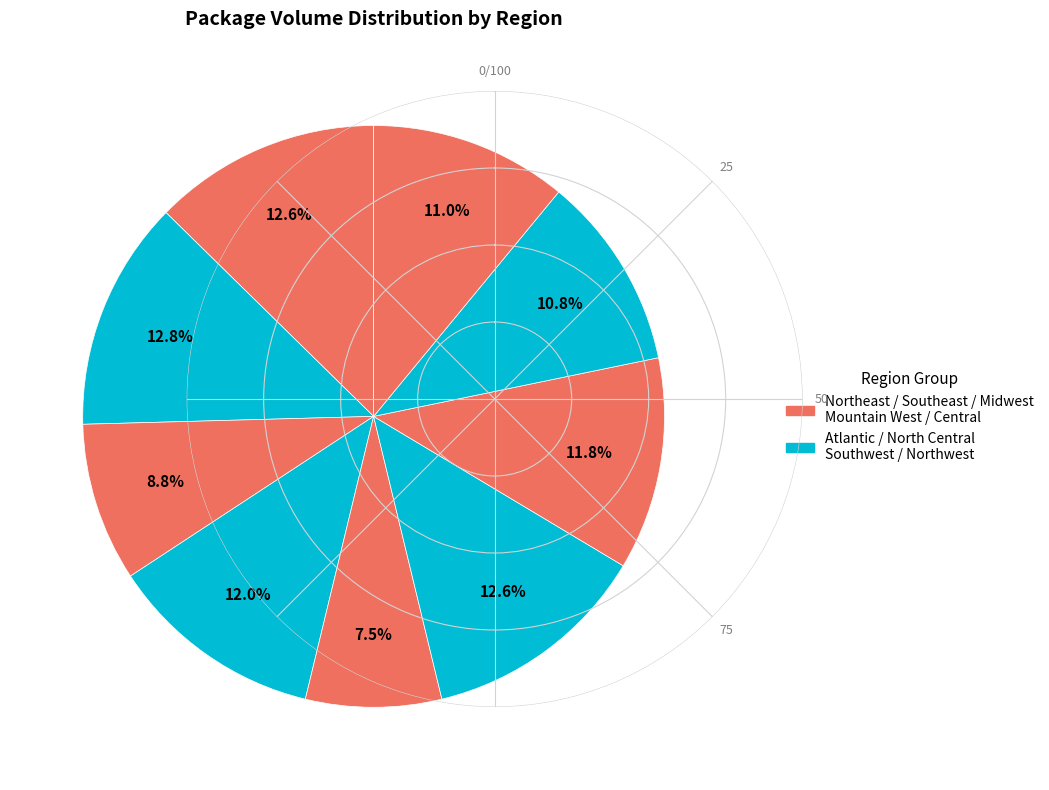

Rank the categories by value from lowest to highest.

Midwest, Southeast, Northwest, Central, Mountain West, North Central, Southwest, Northeast, Atlantic